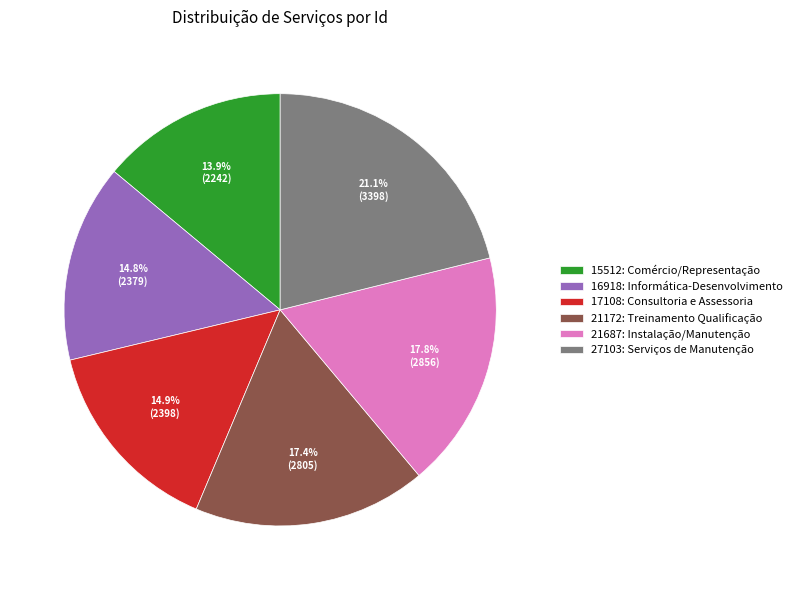

To the nearest percent, what percentage of the pie is 15512: Comércio/Representação?

14%